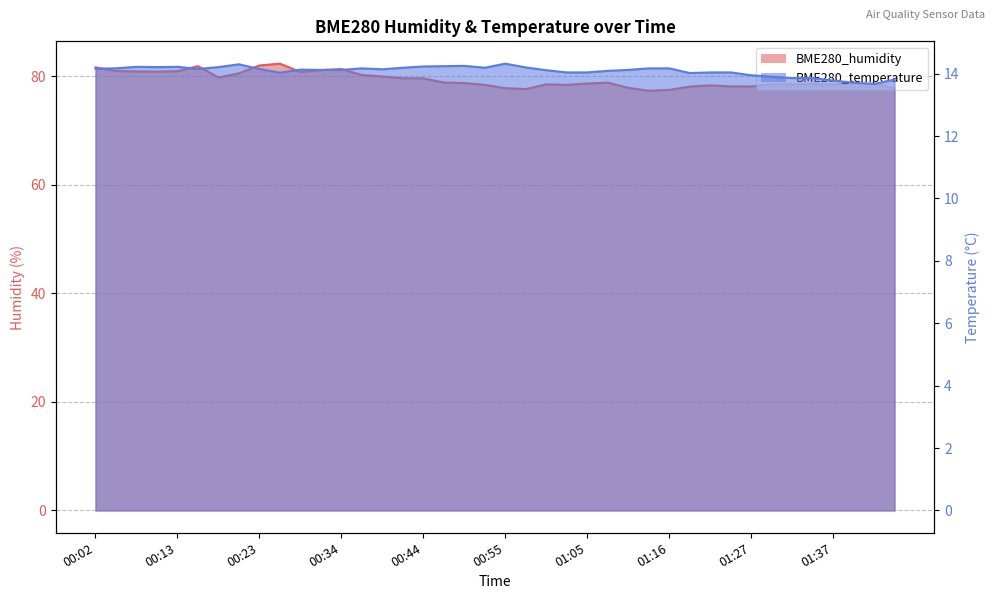

What position from the right is 00:55?

20